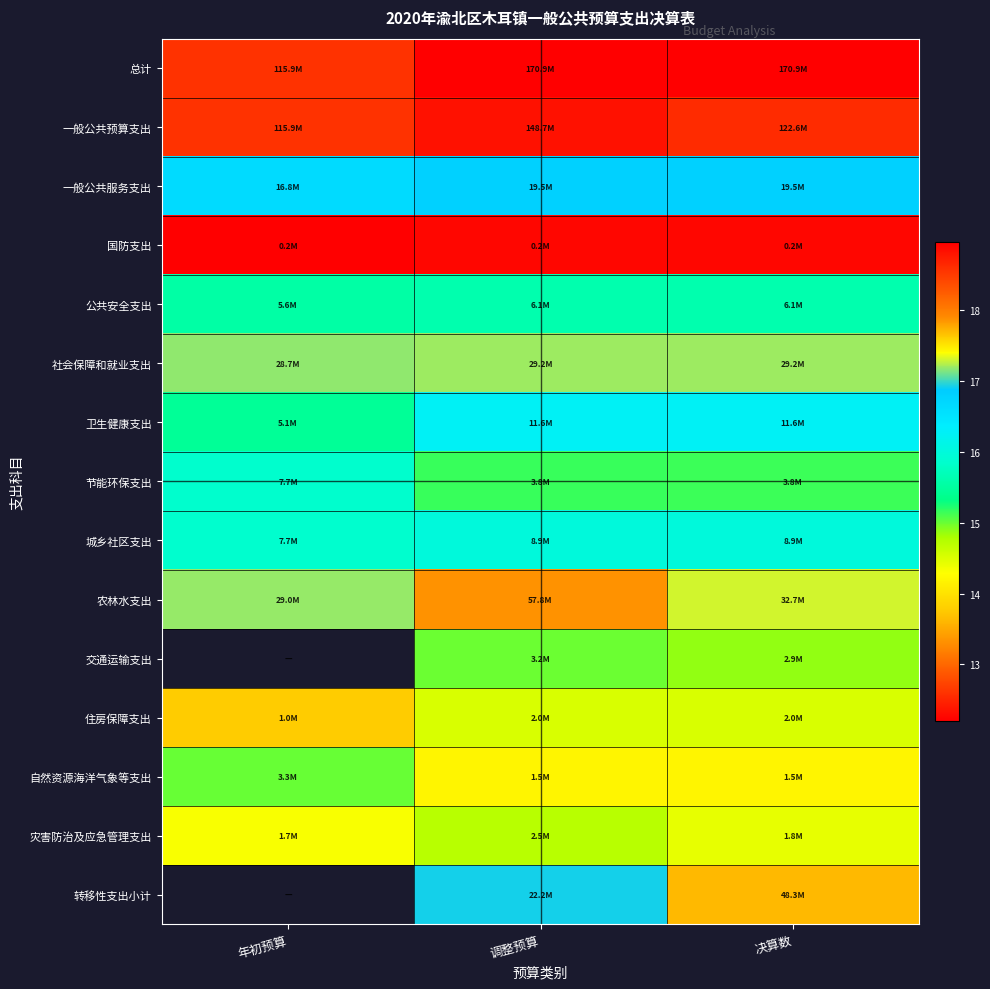

At 调整预算, list the series in order from smallest to largest.

国防支出, 自然资源海洋气象等支出, 住房保障支出, 灾害防治及应急管理支出, 交通运输支出, 节能环保支出, 公共安全支出, 城乡社区支出, 卫生健康支出, 一般公共服务支出, 转移性支出小计, 社会保障和就业支出, 农林水支出, 一般公共预算支出, 总计